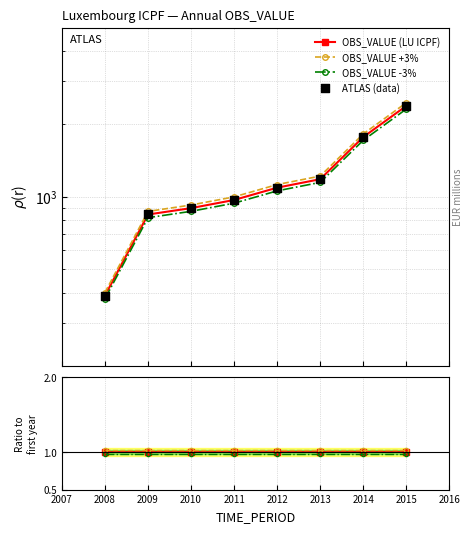

What is the change in value from 2009 to 2011?

+125.1